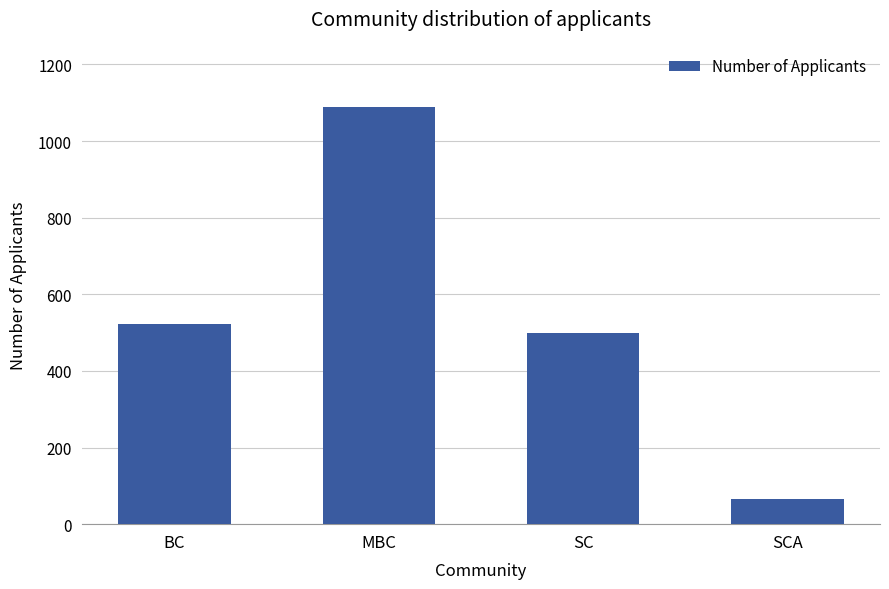

What is the ratio of the value at SC to the value at SCA?

7.5